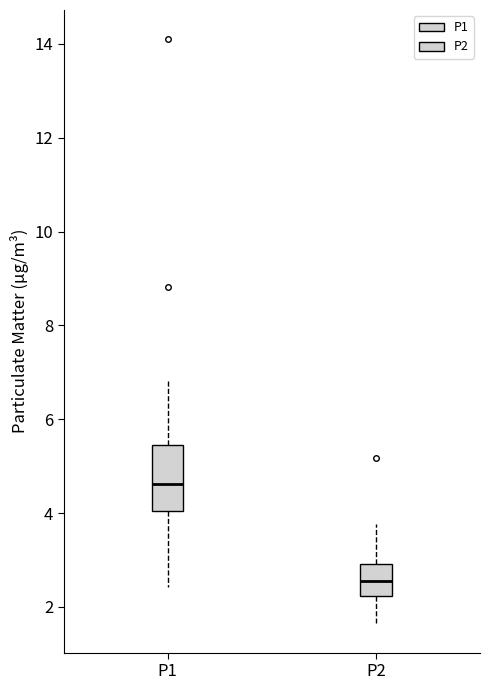

Reading left to right, read every box against the y-axis: the position of its median line, the range the box covers, and the ends of its whiskers. The values are not printed on the chart, so give them approximately, as read against the axis.

P1: median 4.6, box 4.0 to 5.4, whiskers 2.4 to 6.8
P2: median 2.6, box 2.2 to 3.0, whiskers 1.6 to 3.8